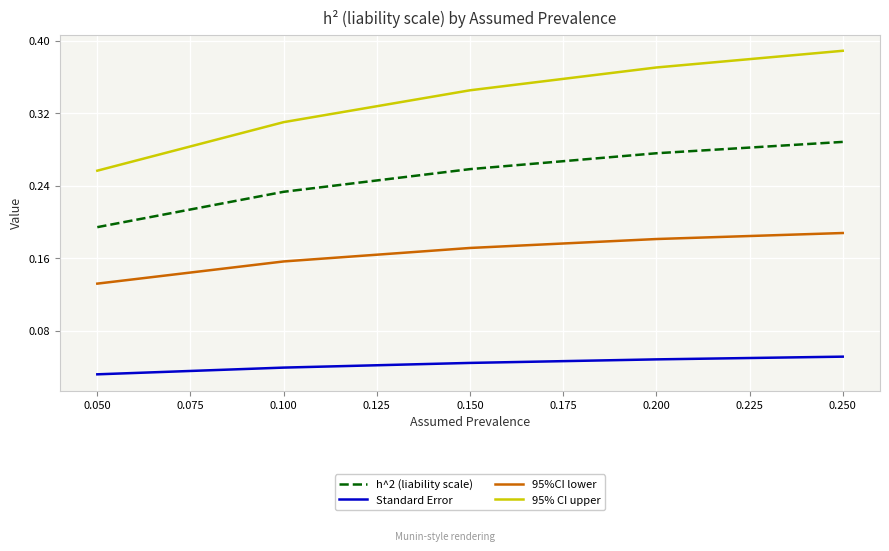

Which category has the highest value across all series?

0.250